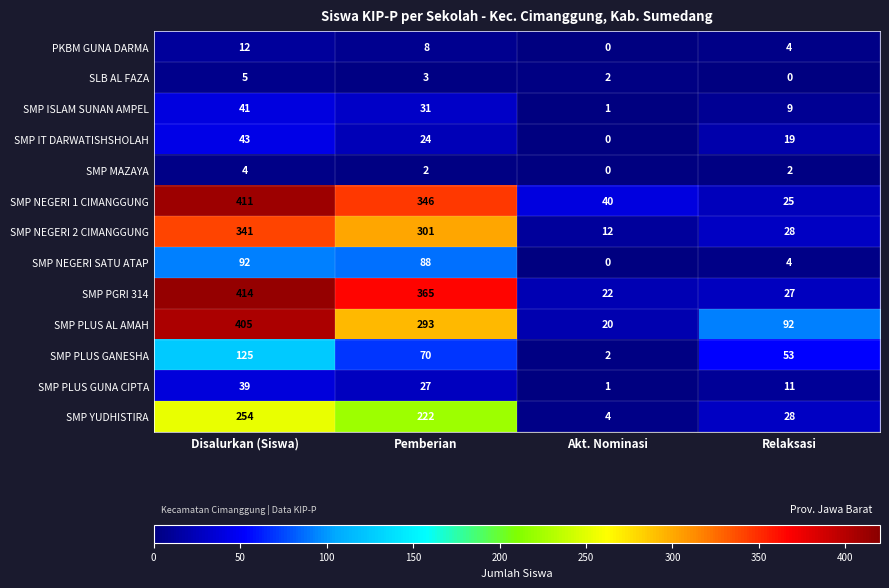

What value does the PKBM GUNA DARMA series have at Relaksasi?

4